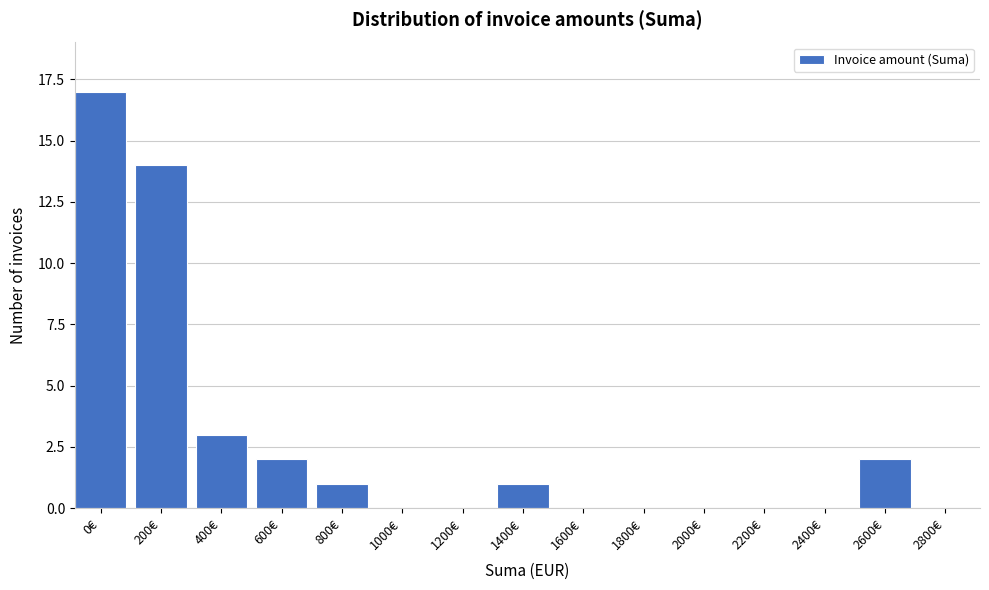

Reading right to left, extract all data points from this chart.

2800€=0	2600€=2	2400€=0	2200€=0	2000€=0	1800€=0	1600€=0	1400€=1	1200€=0	1000€=0	800€=1	600€=2	400€=3	200€=14	0€=17